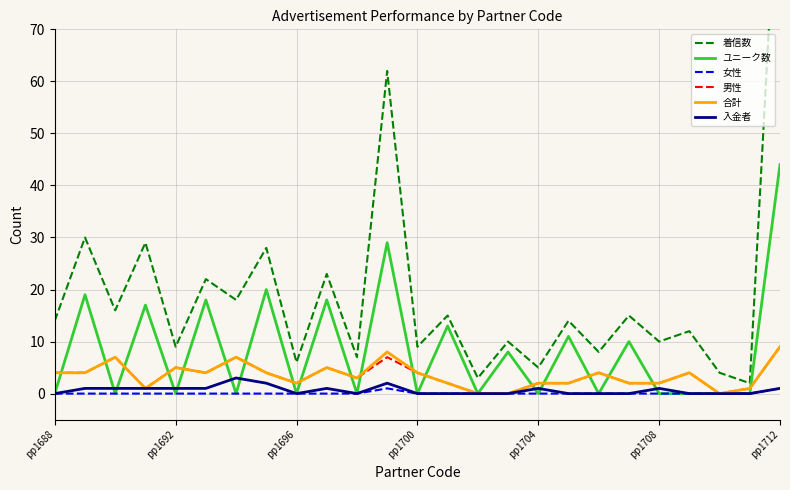

What are all the series names shown in the legend?

着信数, ユニーク数, 女性, 男性, 合計, 入金者